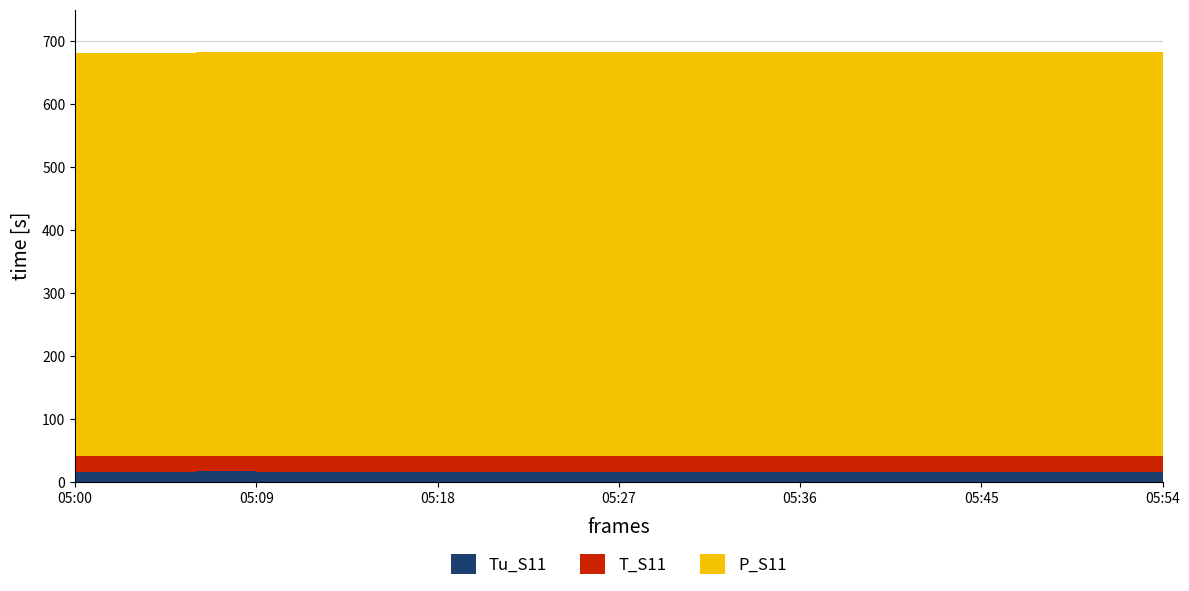

Reading left to right, what are all the values shown in this chart?

Tu_S11: 17.1	17.1	17.2	17.1	17.1	17.1	17.1	17.1	17.0	17.0	17.0	17.1	17.1	17.0	17.0	17.0	17.0	17.0	17.0
T_S11: 24.6	24.6	24.3	24.2	24.2	24.1	24.1	24.1	24.1	24.1	24.0	24.1	24.1	24.0	24.0	24.0	24.0	24.0	24.0
P_S11: 640.4	640.4	641.3	641.3	641.3	641.3	641.4	641.3	641.4	641.4	641.3	641.2	641.2	641.2	641.2	641.2	641.2	641.2	641.2